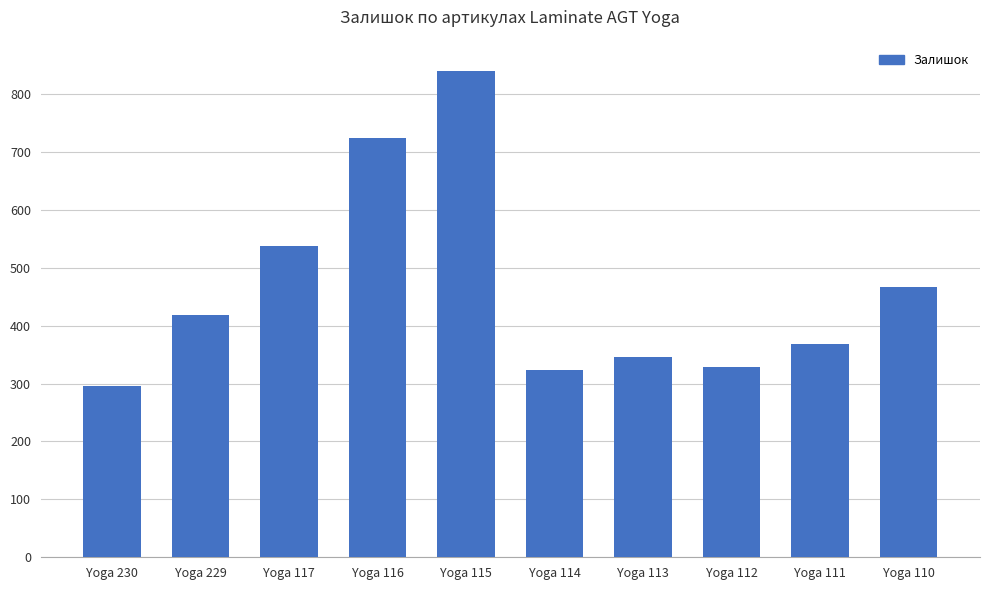

How many values are below 418?

5